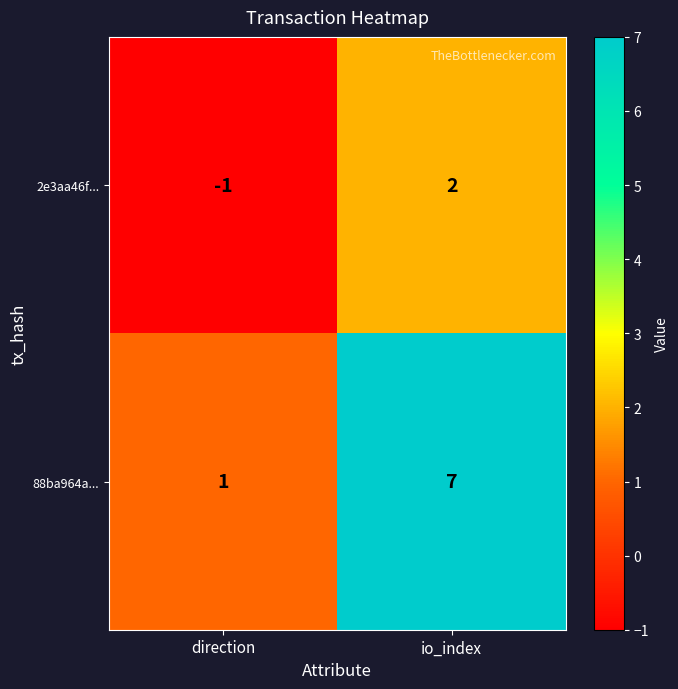

Reading left to right, what are all the values shown in this chart?

2e3aa46f...: -1	2
88ba964a...: 1	7